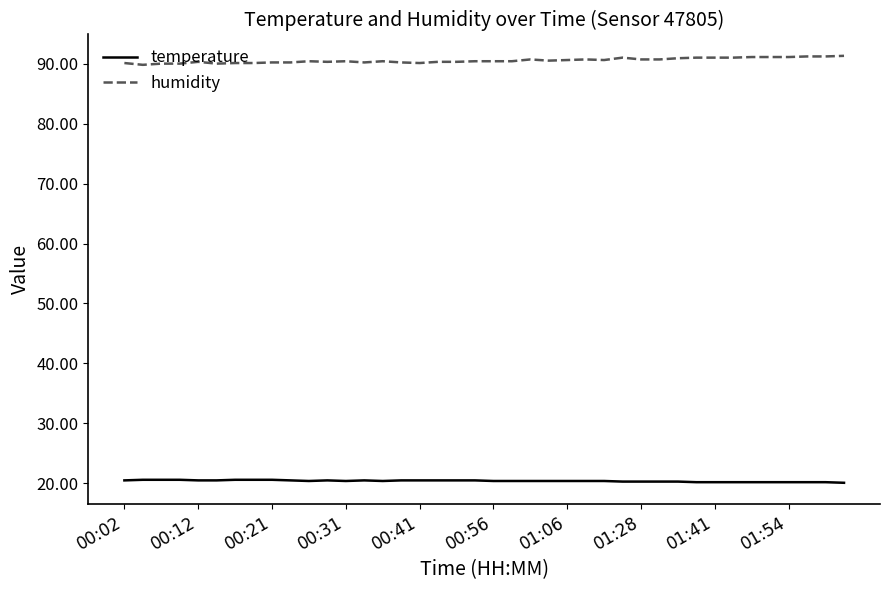

True or false: humidity and temperature cross at least once.

False